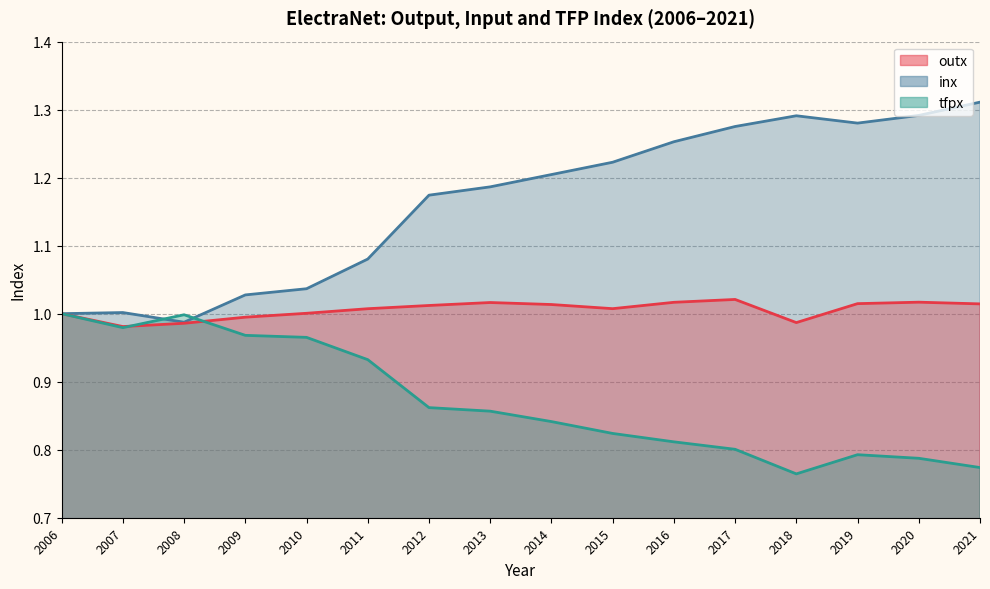

True or false: tfpx and inx intersect in this chart.

True